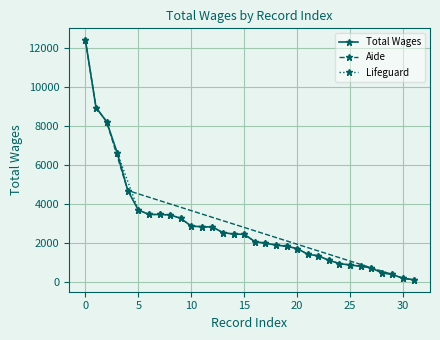

How many values in the Total Wages series are below 2441?

16